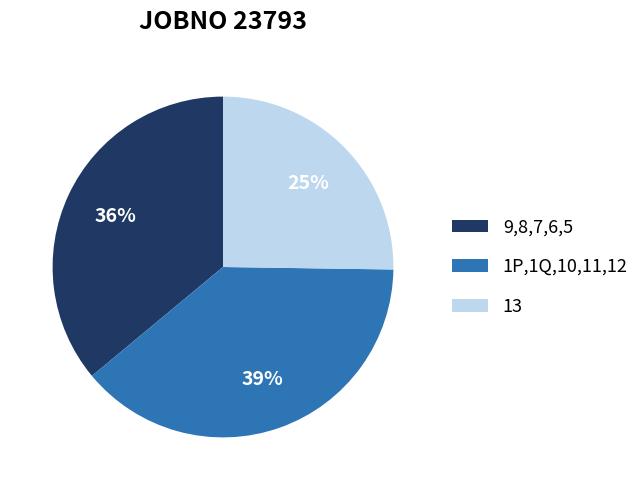

To the nearest percent, what is the average slice percentage?

33%